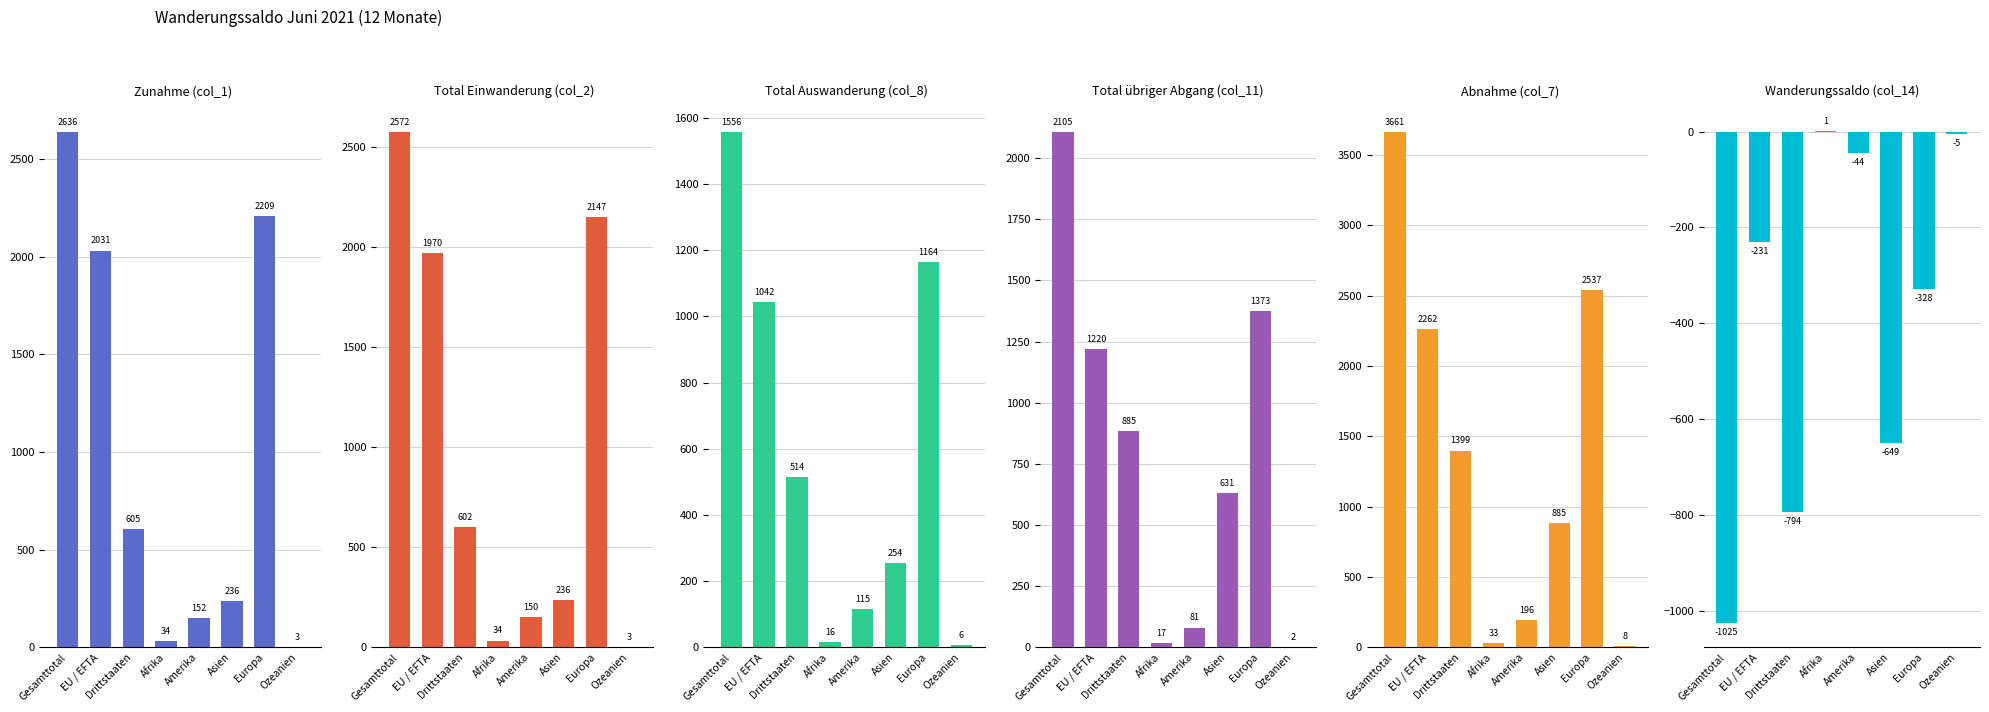

What is the difference between the maximum and minimum values in the Total übriger Abgang (col_11) series?

2103